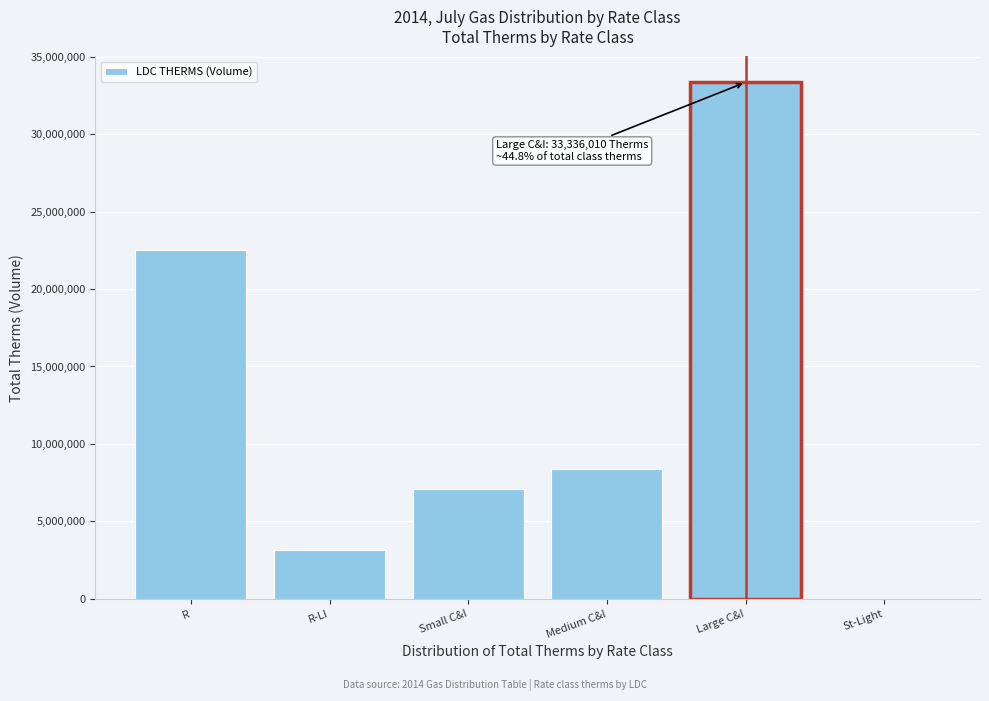

Reading left to right, extract all data points from this chart.

R=22531622.9	R-LI=3128687.5	Small C&I=7084329.0	Medium C&I=8395262.4	Large C&I=33336010.2	St-Light=108.0